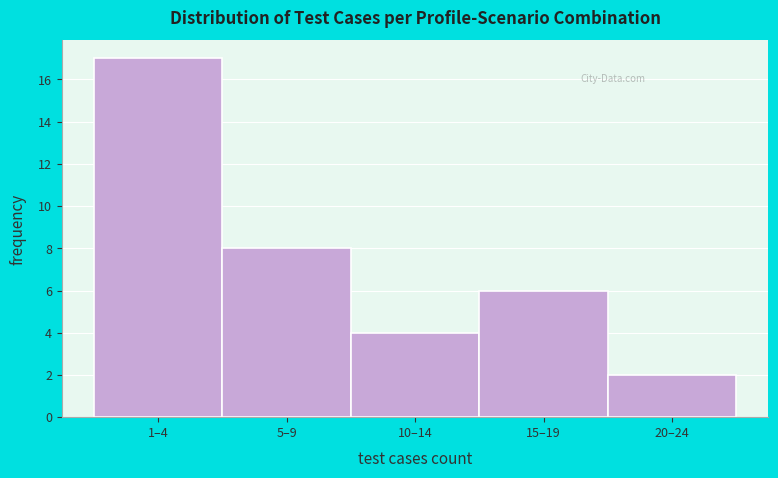

Reading left to right, what are all the values shown in this chart?

17	8	4	6	2